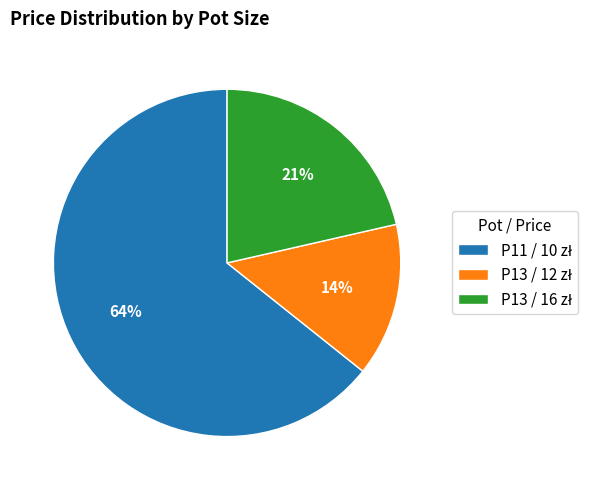

Is there any slice that represents more than half of the pie?

Yes